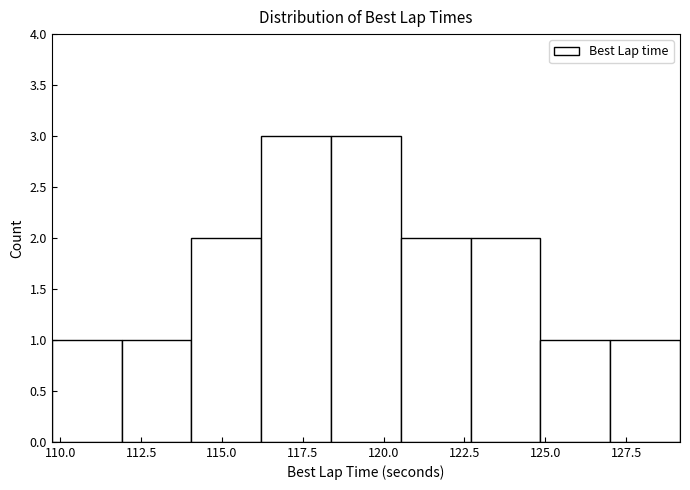

Reading left to right, transcribe this chart: for each bar, give the range it covers on the x-axis and its height. Neither the bar edges nor the heights are printed on the chart, so give them approximately, as read against the axes.

109.5 to 112.0: 1
112.0 to 114.0: 1
114.0 to 116.0: 2
116.0 to 118.5: 3
118.5 to 120.5: 3
120.5 to 122.5: 2
122.5 to 125.0: 2
125.0 to 127.0: 1
127.0 to 129.0: 1